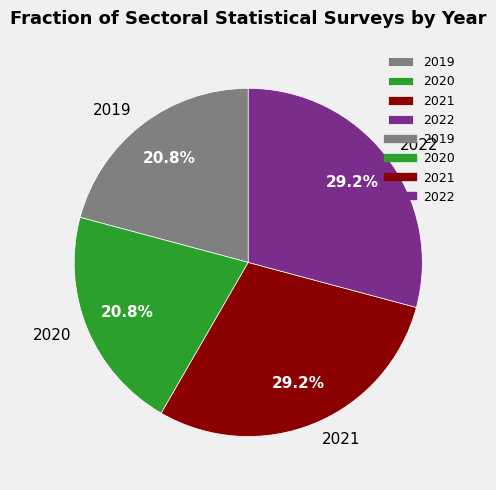

Which has a higher value, 2019 or 2021?

2021